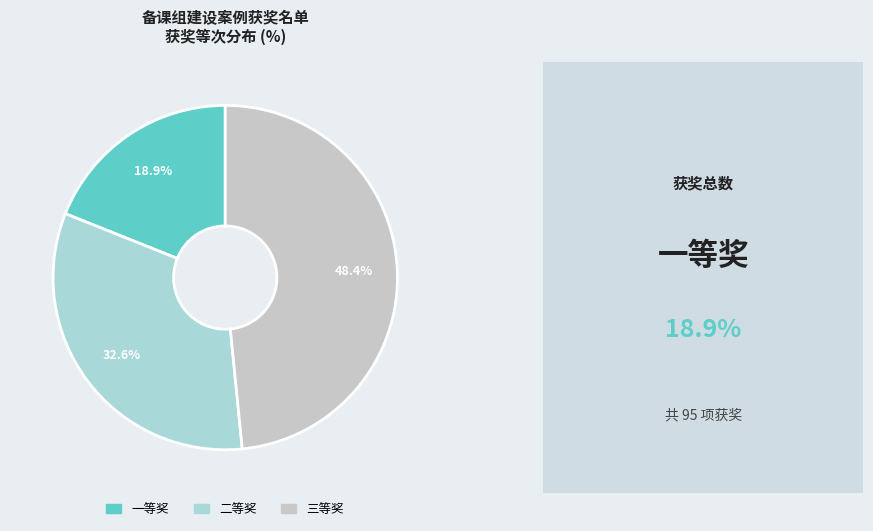

The 二等奖 slice represents 33% of the pie. True or false?

True